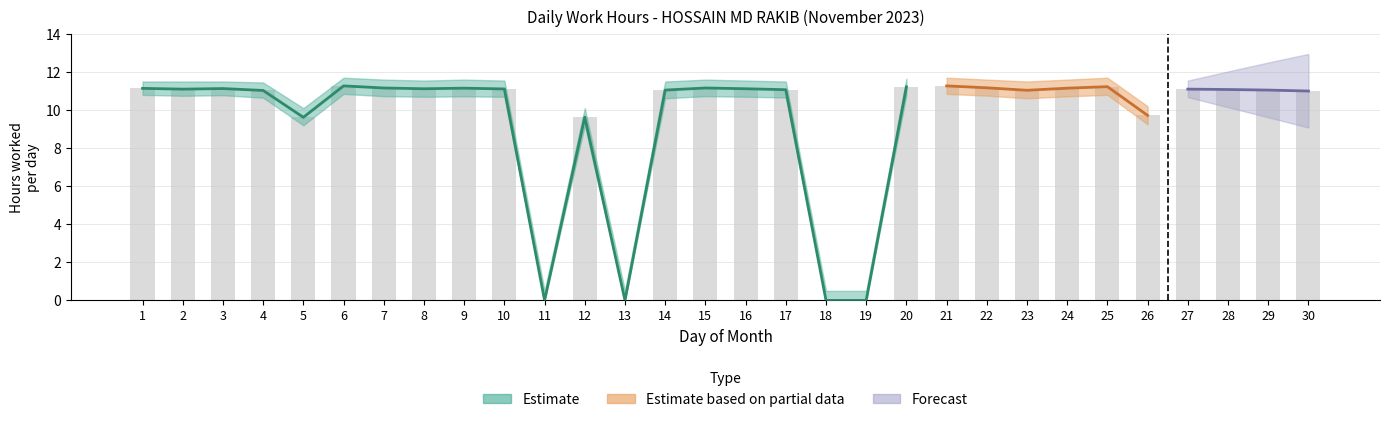

What is the sum of the values at 1 and 29?

22.2